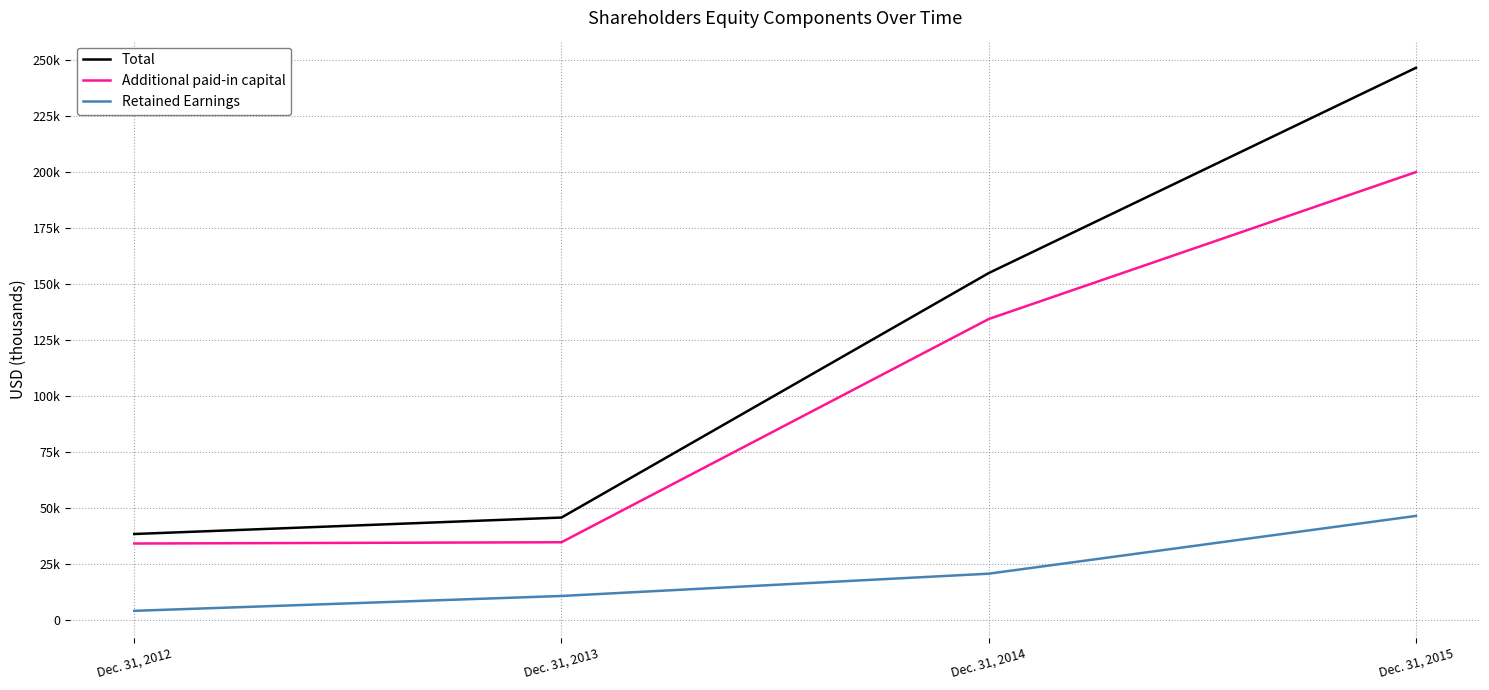

List the series in order of their overall mean, lowest first.

Retained Earnings, Additional paid-in capital, Total